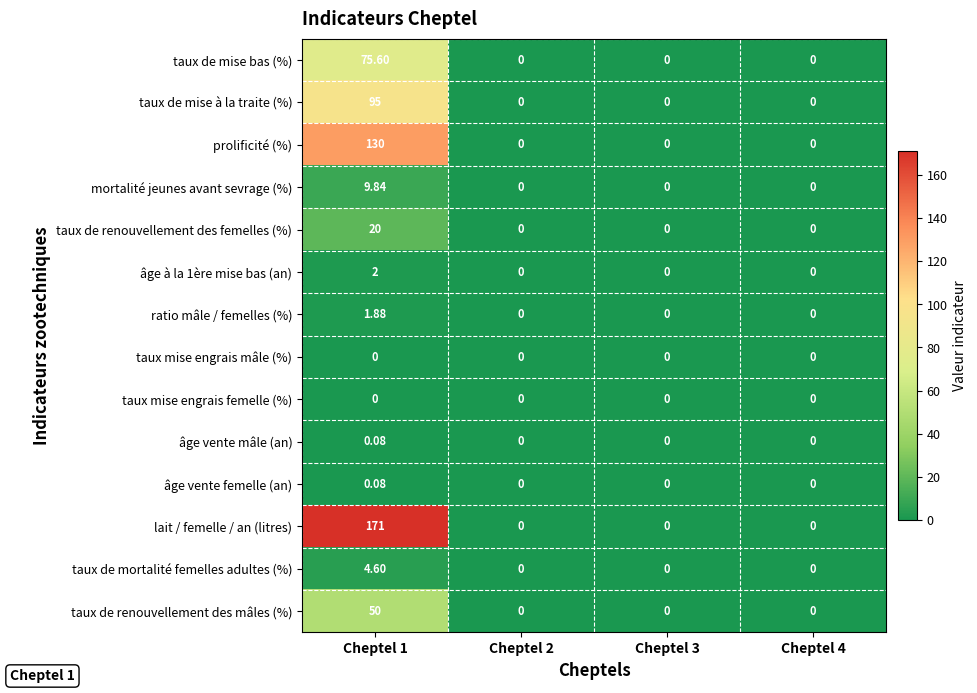

Between Cheptel 1 and Cheptel 2, which series saw the biggest shift?

lait / femelle / an (litres)